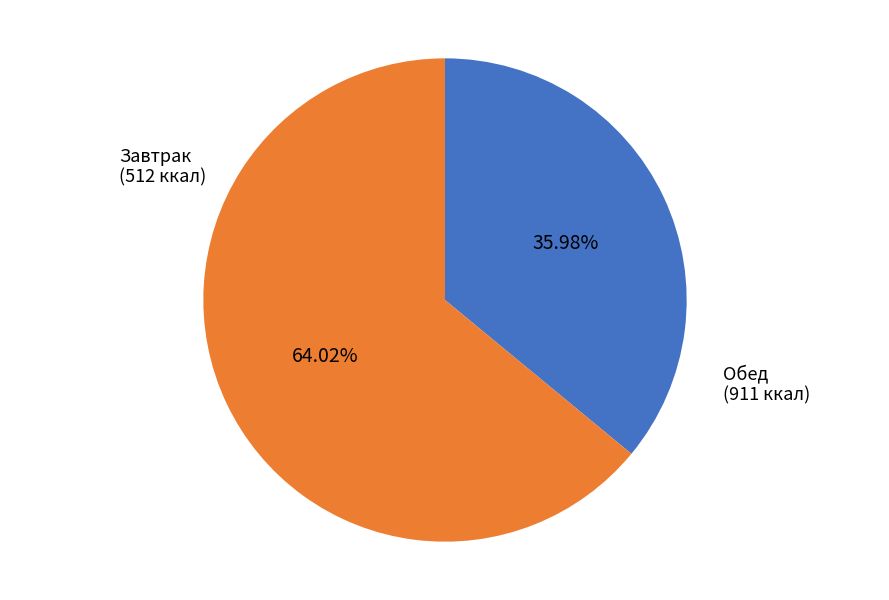

Is there any slice that represents more than half of the pie?

Yes